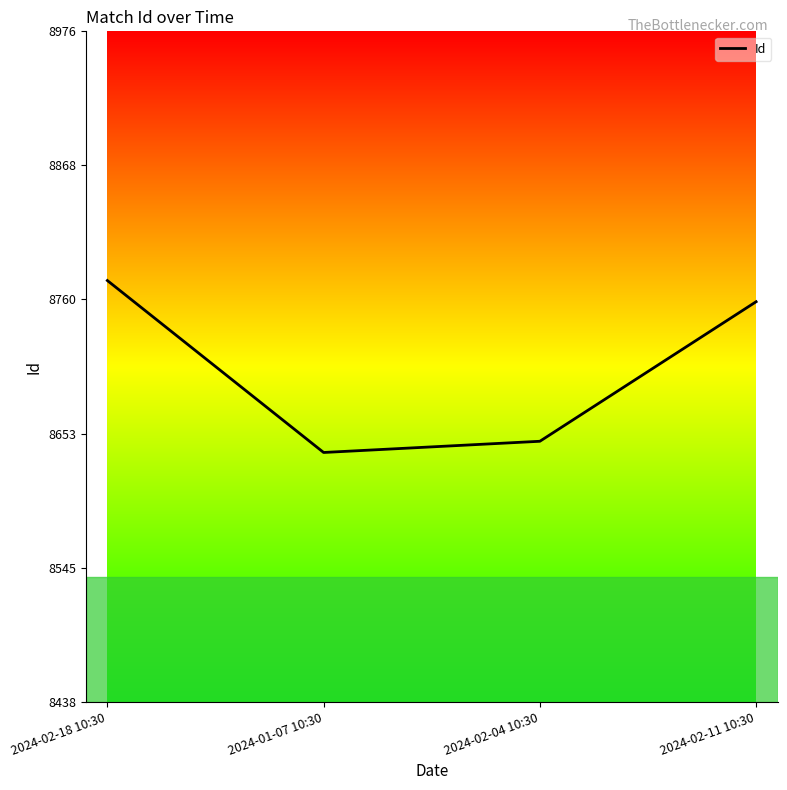

Reading right to left, what are all the values shown in this chart?

2024-02-11 10:30=8759	2024-02-04 10:30=8647	2024-01-07 10:30=8638	2024-02-18 10:30=8776